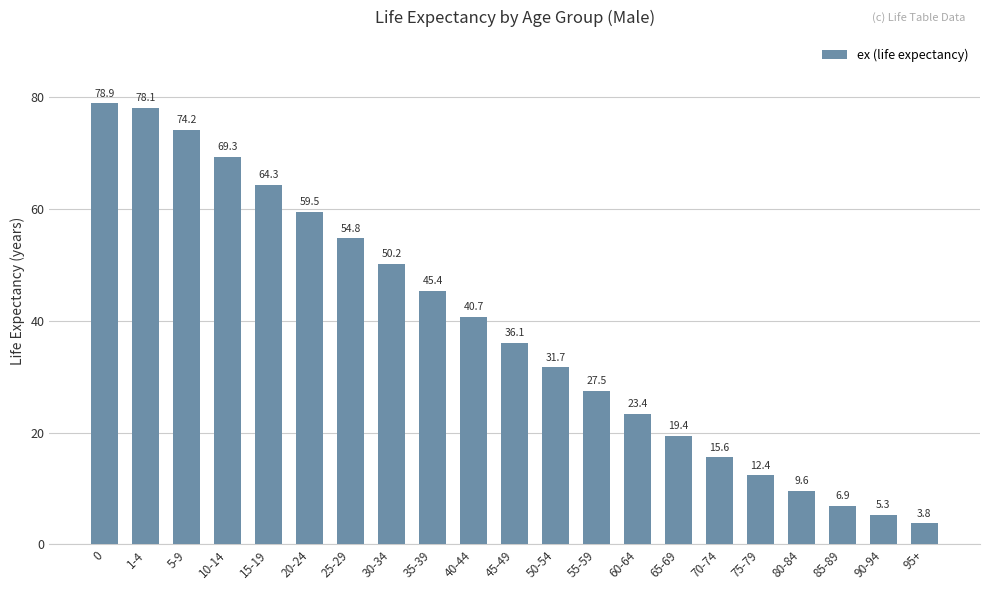

What is the difference between the values at 20-24 and 40-44?

18.8